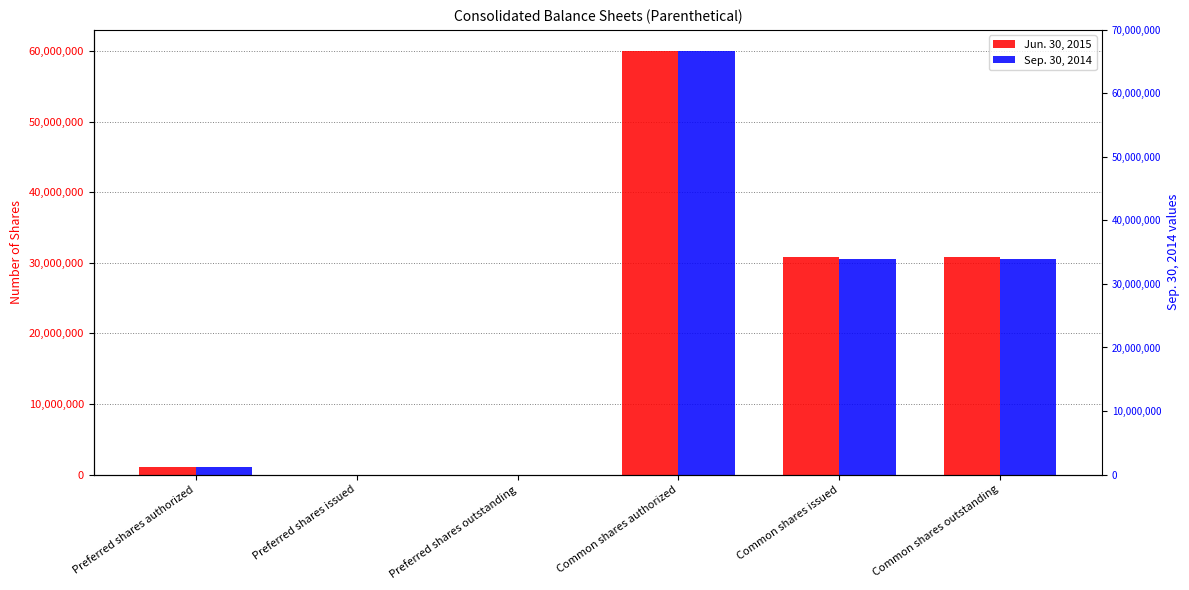

Which has a higher value, Common shares authorized or Preferred shares outstanding?

Common shares authorized